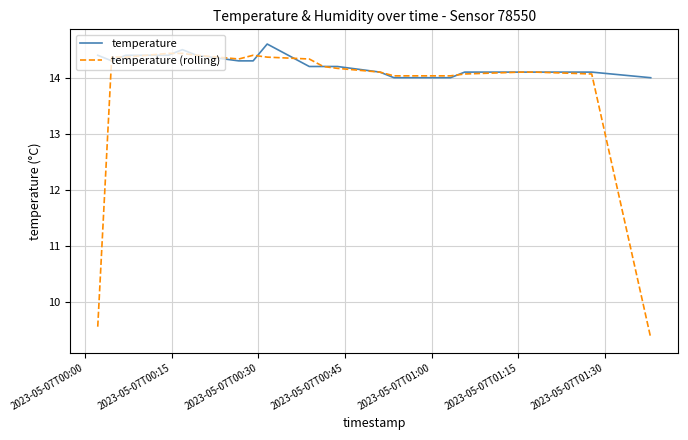

What are all the series names shown in the legend?

temperature, temperature (rolling)